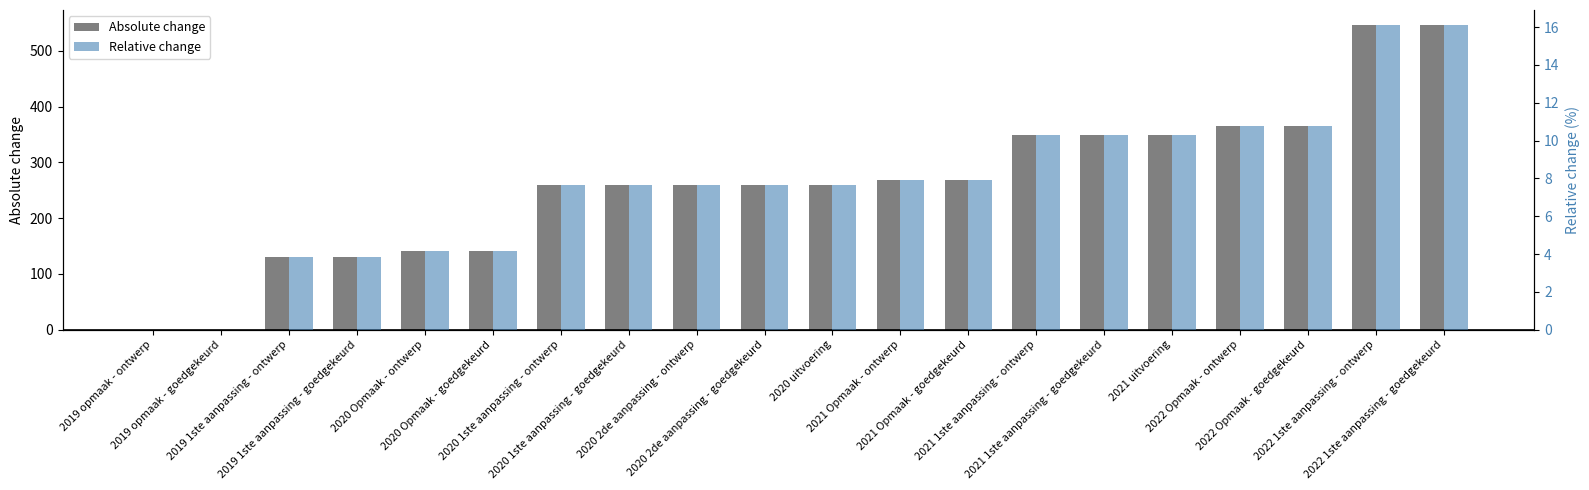

Rank the categories by Absolute change value from lowest to highest.

2019 opmaak - ontwerp, 2019 opmaak - goedgekeurd, 2019 1ste aanpassing - ontwerp, 2019 1ste aanpassing - goedgekeurd, 2020 Opmaak - ontwerp, 2020 Opmaak - goedgekeurd, 2020 1ste aanpassing - ontwerp, 2020 1ste aanpassing - goedgekeurd, 2020 2de aanpassing - ontwerp, 2020 2de aanpassing - goedgekeurd, 2020 uitvoering, 2021 Opmaak - ontwerp, 2021 Opmaak - goedgekeurd, 2021 1ste aanpassing - ontwerp, 2021 1ste aanpassing - goedgekeurd, 2021 uitvoering, 2022 Opmaak - ontwerp, 2022 Opmaak - goedgekeurd, 2022 1ste aanpassing - ontwerp, 2022 1ste aanpassing - goedgekeurd